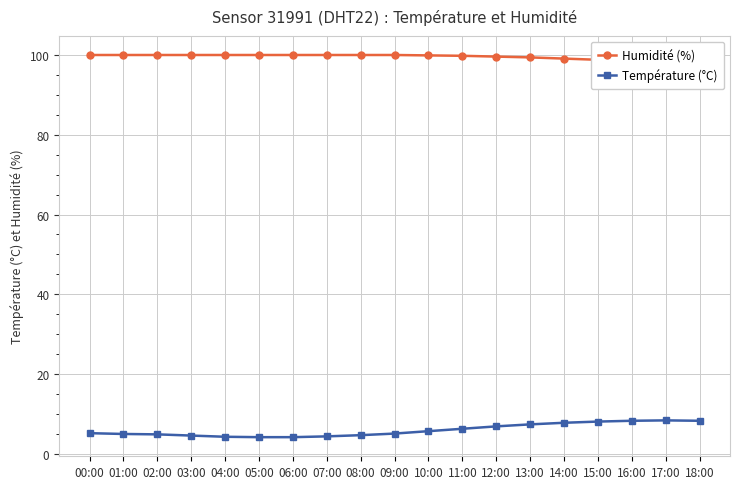

How many lines are shown in the chart?

2